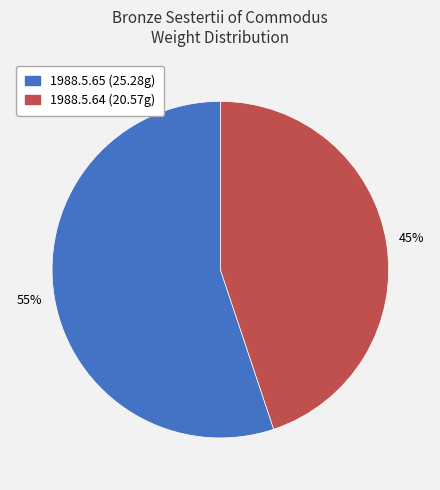

Which slice is the smallest?

1988.5.64